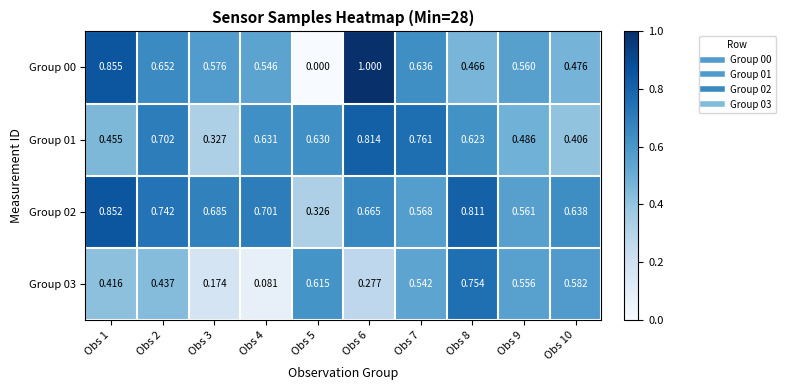

Is the value of Group 00 at Obs 1 greater than the value of Group 02 at Obs 10?

Yes